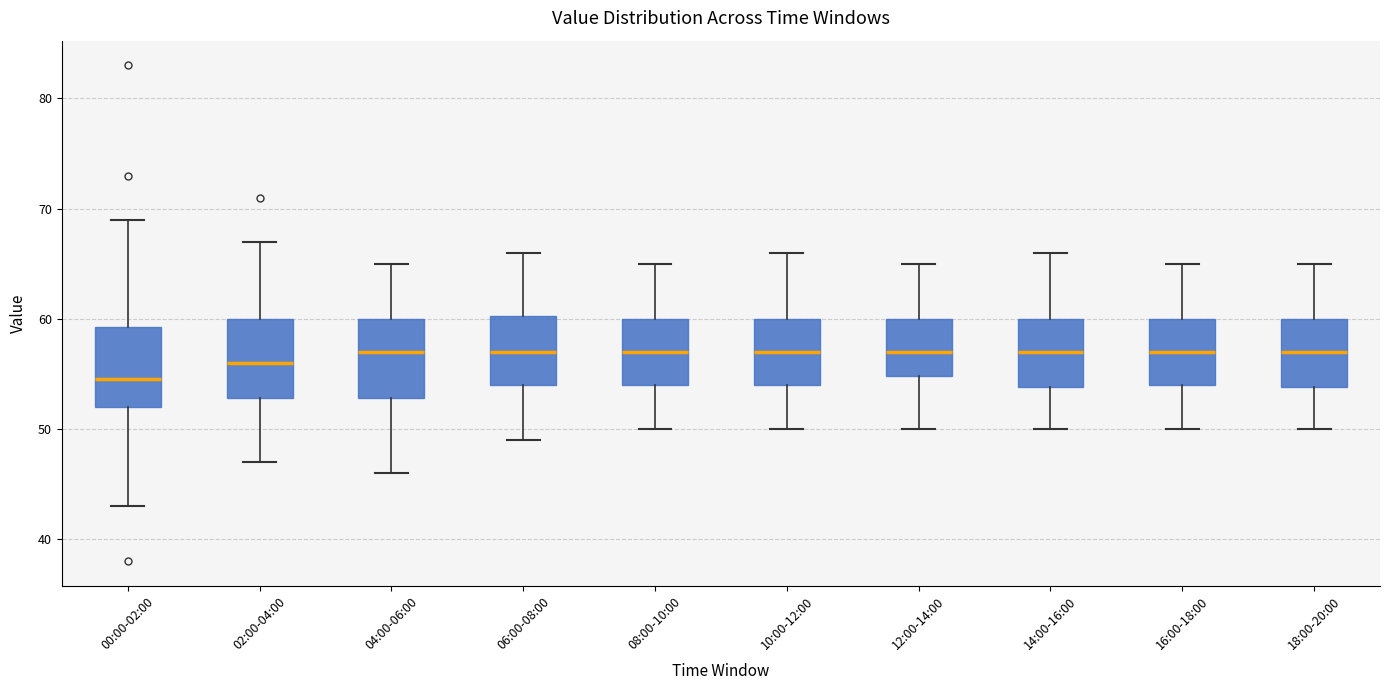

Where is the lower edge of the box for 16:00-18:00 on the y-axis? The values are not printed on the chart, so give them approximately, as read against the axis.

54